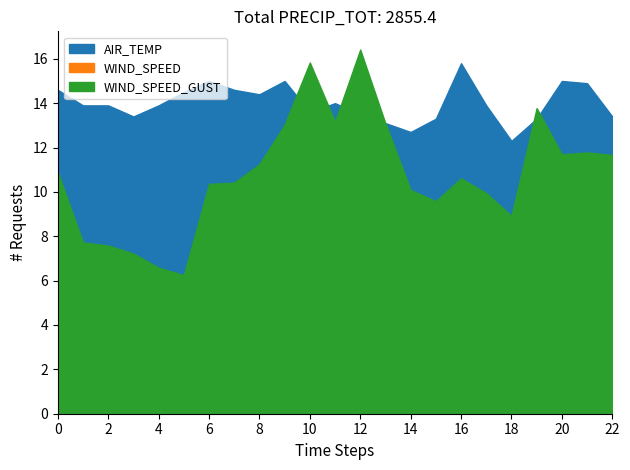

Which series has the largest range (max minus min)?

WIND_SPEED_GUST